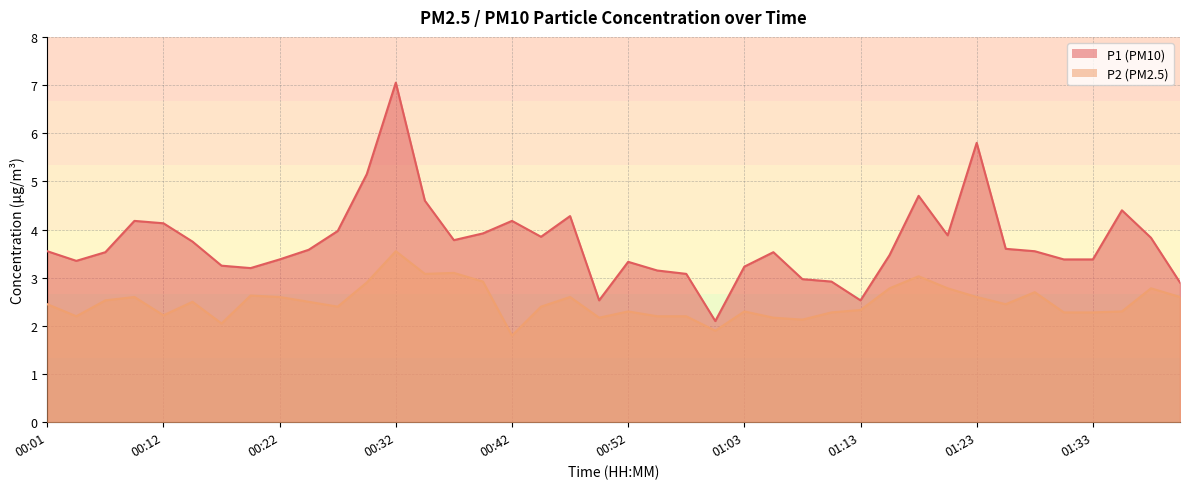

What position from the left is 01:23?

33